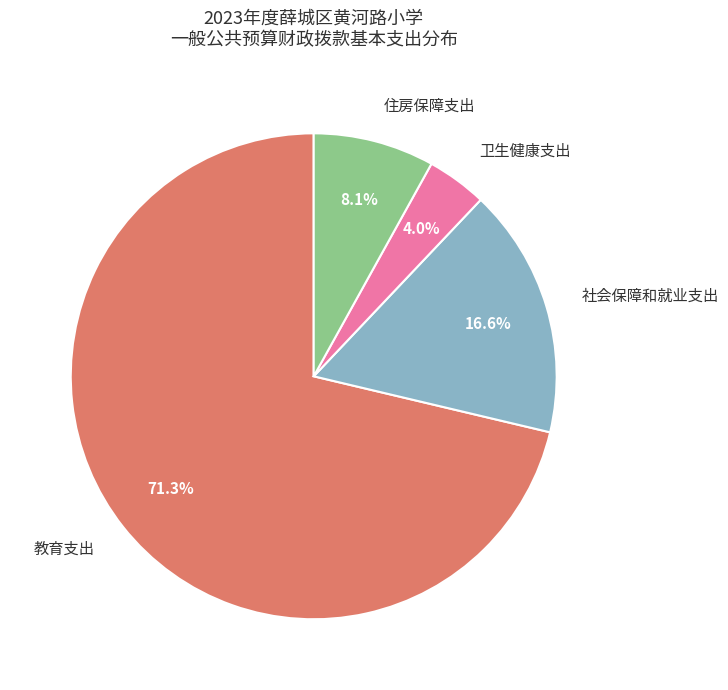

To the nearest percent, what percentage of the pie is 教育支出?

71%